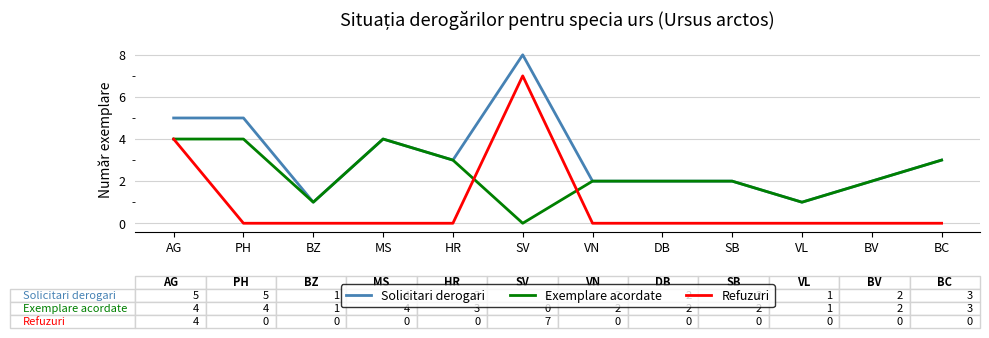

Reading left to right, extract all data points from this chart.

Solicitari derogari: AG=5	PH=5	BZ=1	MS=4	HR=3	SV=8	VN=2	DB=2	SB=2	VL=1	BV=2	BC=3
Exemplare acordate: AG=4	PH=4	BZ=1	MS=4	HR=3	SV=0	VN=2	DB=2	SB=2	VL=1	BV=2	BC=3
Refuzuri: AG=4	PH=0	BZ=0	MS=0	HR=0	SV=7	VN=0	DB=0	SB=0	VL=0	BV=0	BC=0